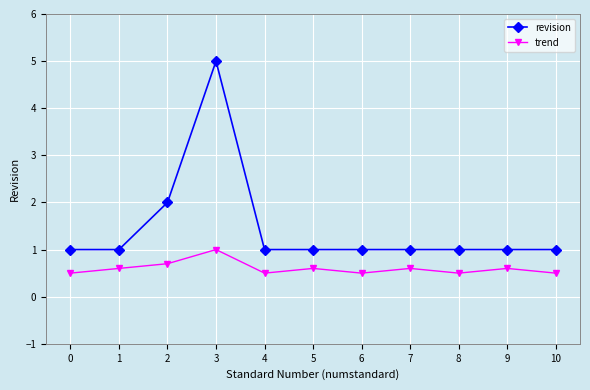

Where is the first local maximum for trend?

3